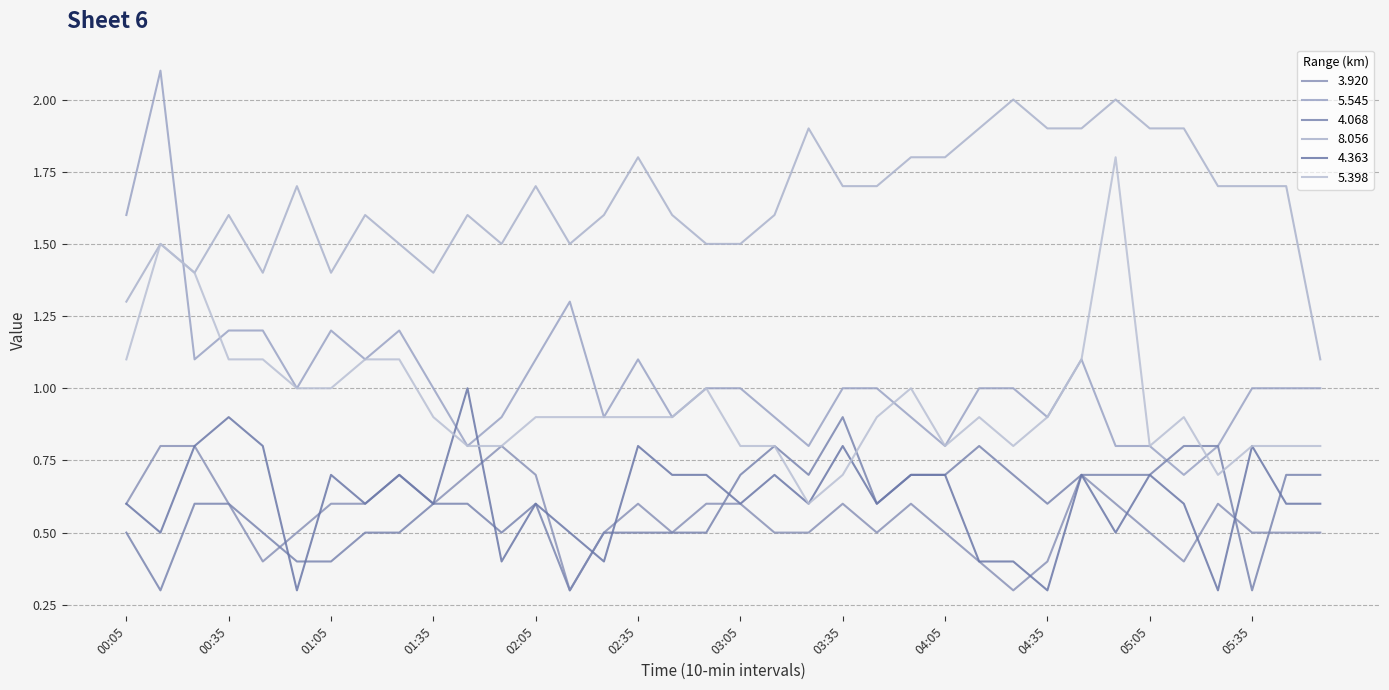

What is the minimum value shown in the chart?

0.3